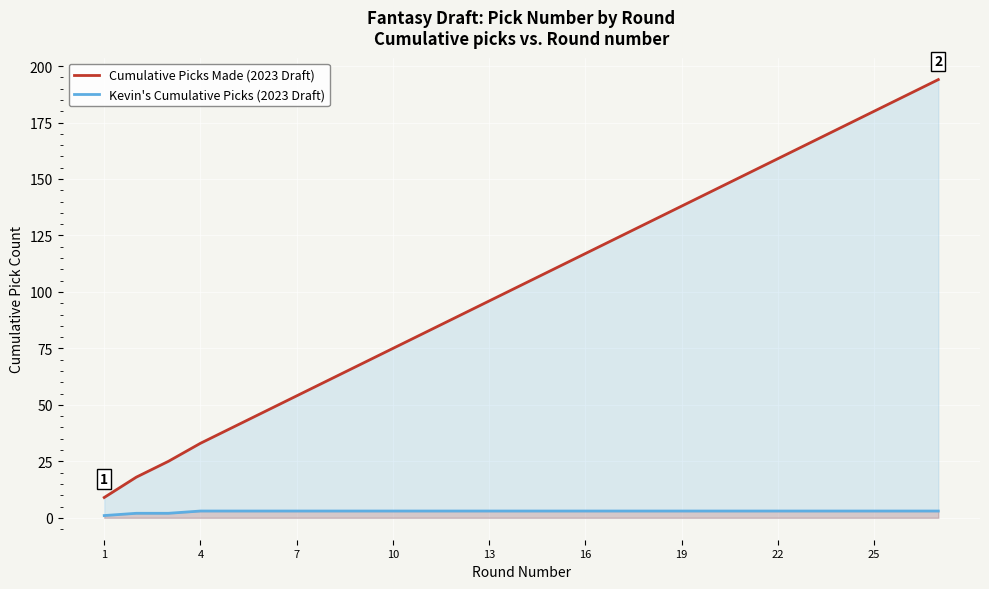

True or false: Cumulative Picks Made (2023 Draft) and Kevin's Cumulative Picks (2023 Draft) intersect in this chart.

False